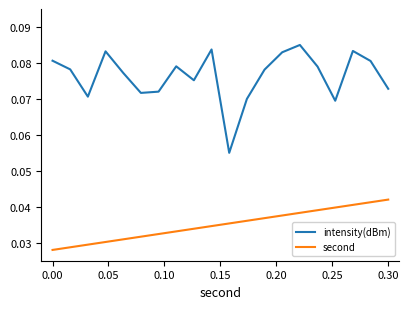

Which series has the largest total across all categories?

intensity(dBm)